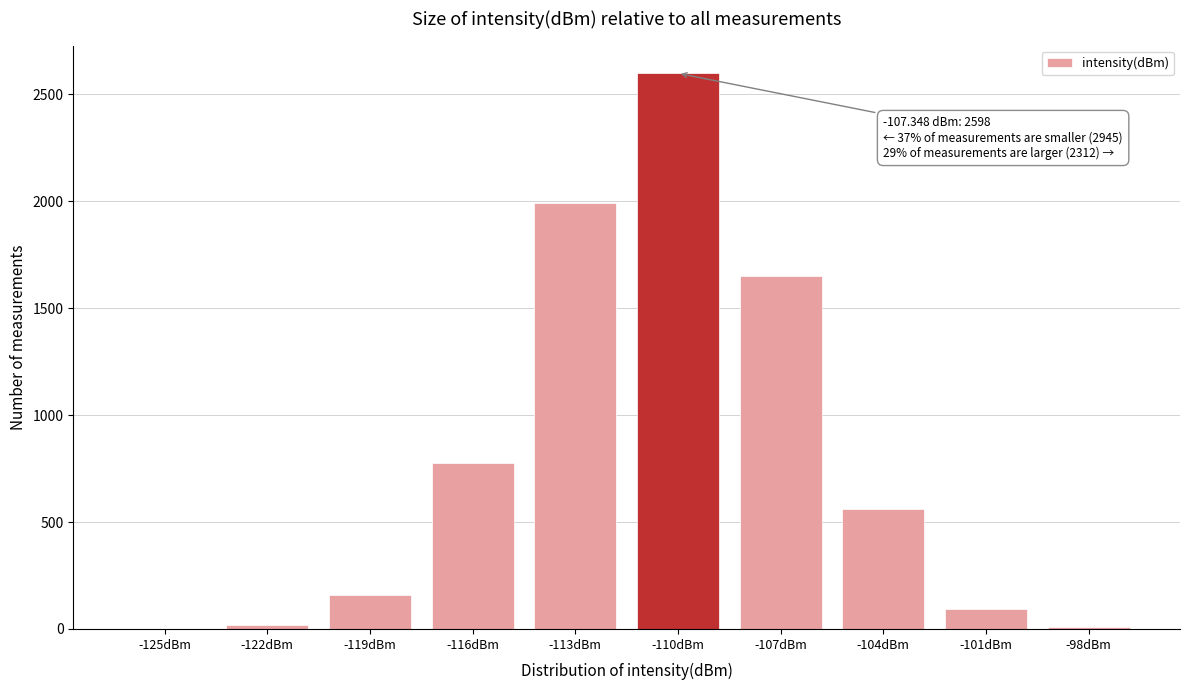

At which label is the value closest to 1299?

-107dBm